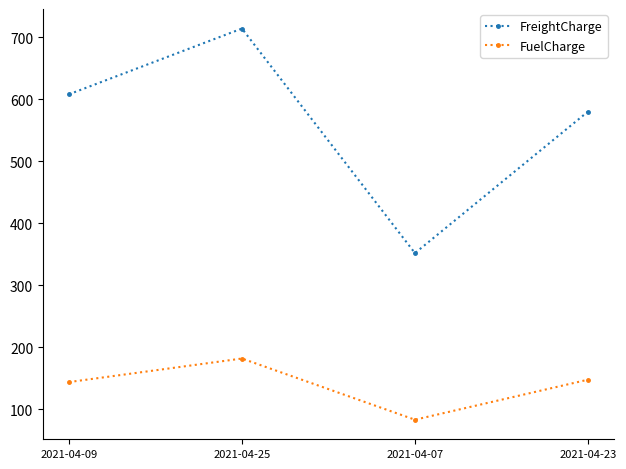

At 2021-04-23, list the series in order from smallest to largest.

FuelCharge, FreightCharge